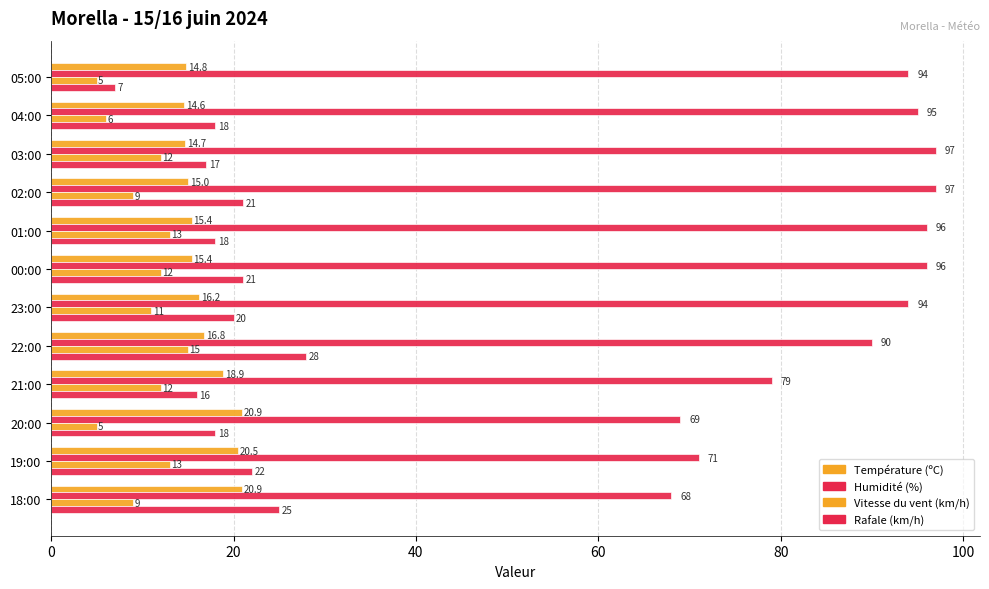

Reading left to right, transcribe all the data shown in this chart.

Température (ºC): 14.8	14.6	14.7	15.0	15.4	15.4	16.2	16.8	18.9	20.9	20.5	20.9
Humidité (%): 94.0	95.0	97.0	97.0	96.0	96.0	94.0	90.0	79.0	69.0	71.0	68.0
Vitesse du vent (km/h): 5.0	6.0	12.0	9.0	13.0	12.0	11.0	15.0	12.0	5.0	13.0	9.0
Rafale (km/h): 7.0	18.0	17.0	21.0	18.0	21.0	20.0	28.0	16.0	18.0	22.0	25.0